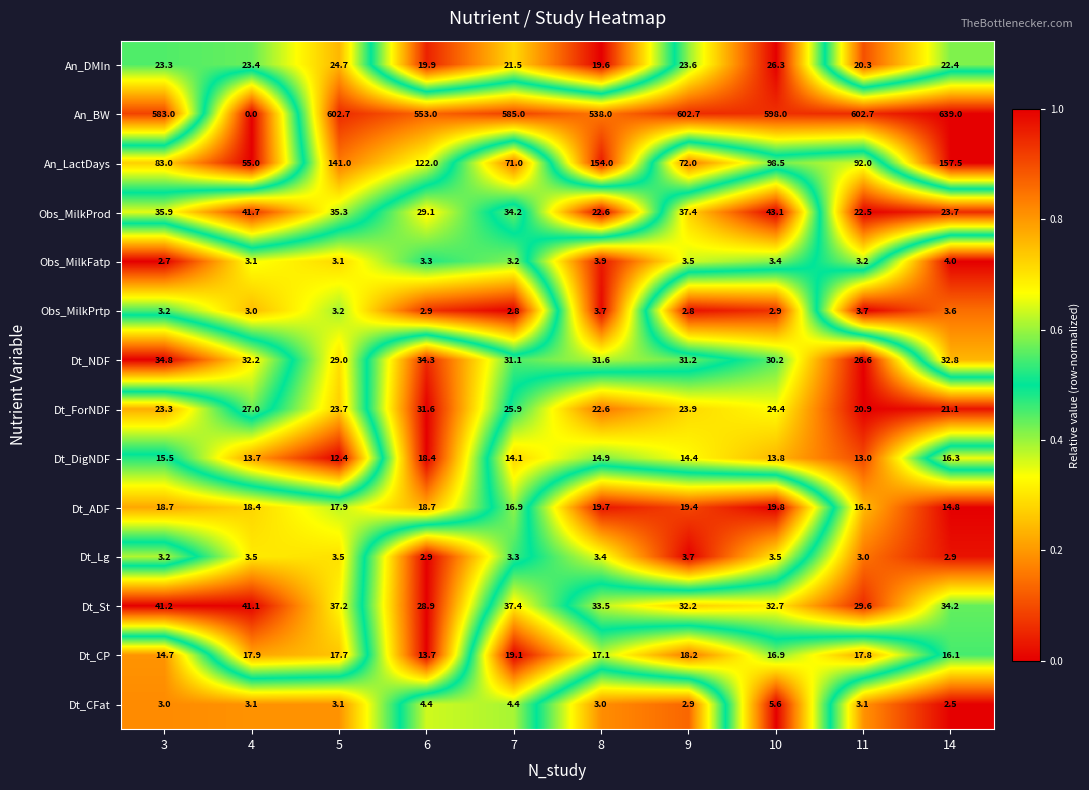

What is the average value of the Dt_Lg series?

3.3